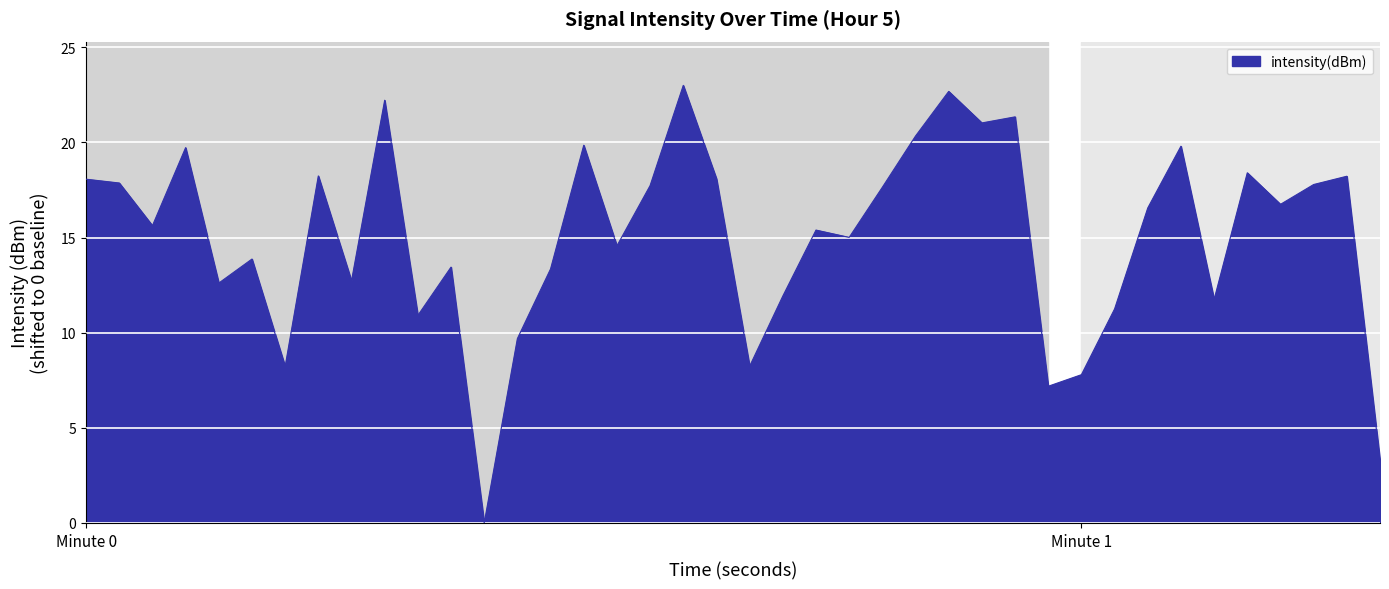

What is the greatest value displayed?

23.0